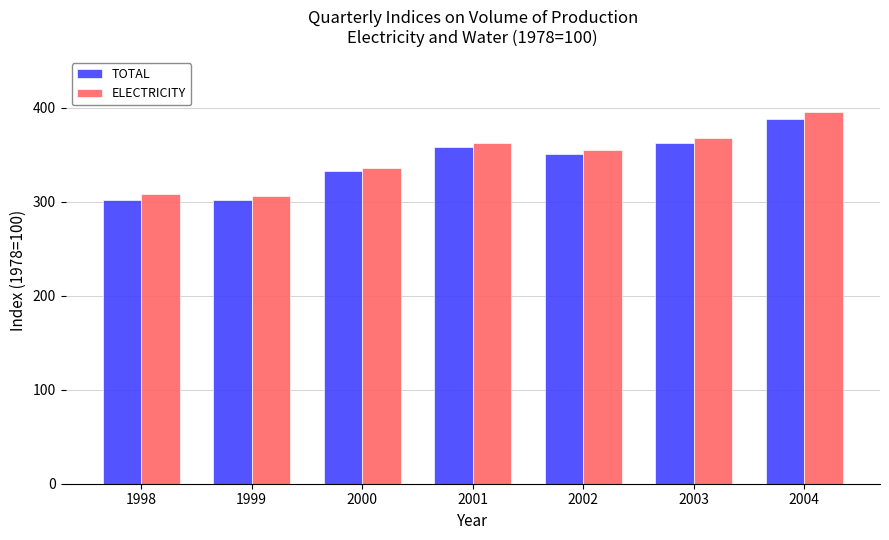

What is the total value across all series at 2000?

667.8